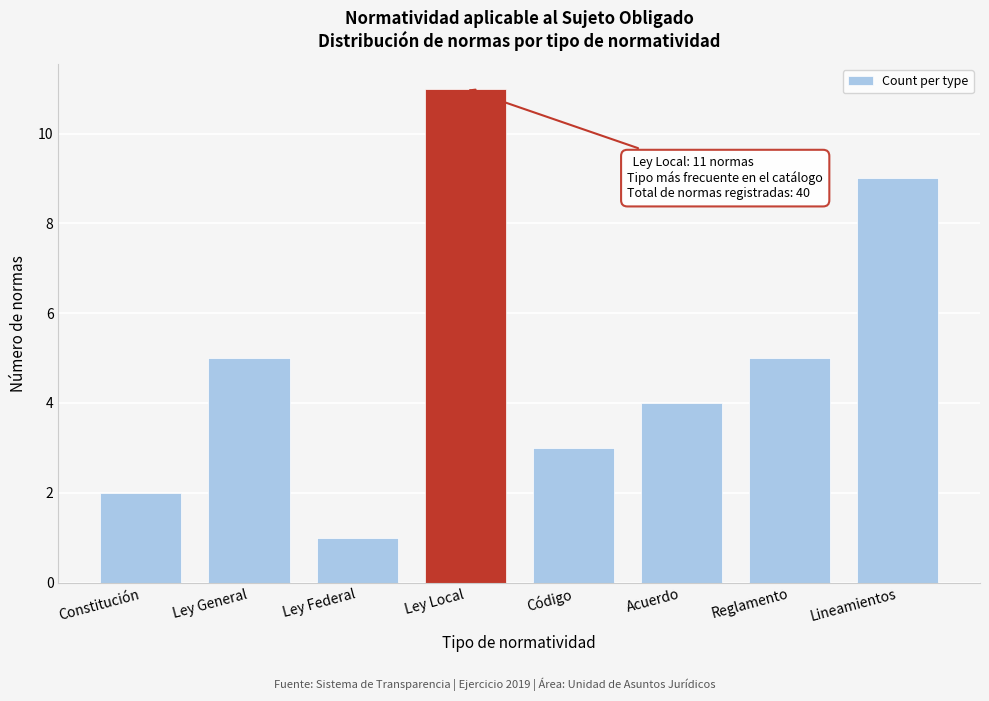

Reading left to right, extract all data points from this chart.

2	5	1	11	3	4	5	9